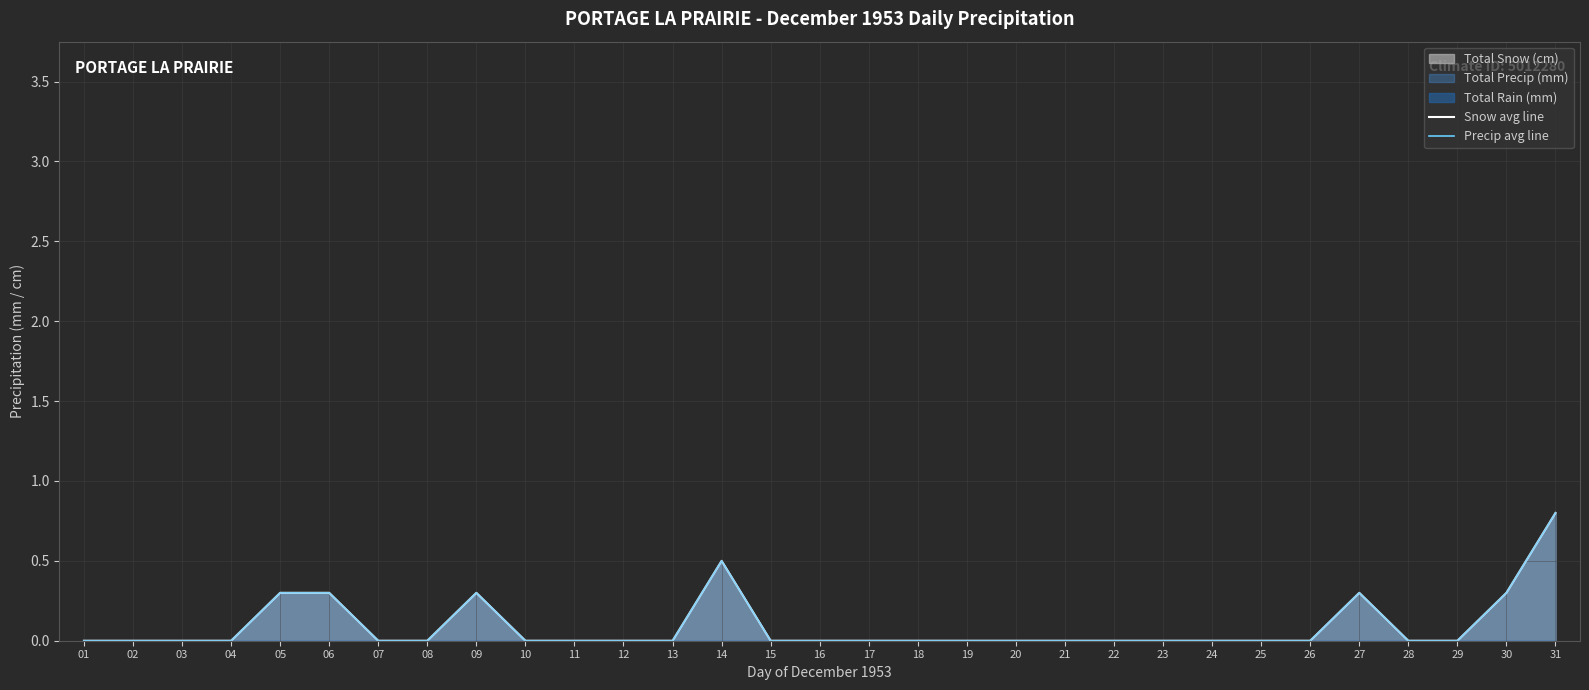

At which label does Snow monthly avg line reach its minimum?

01